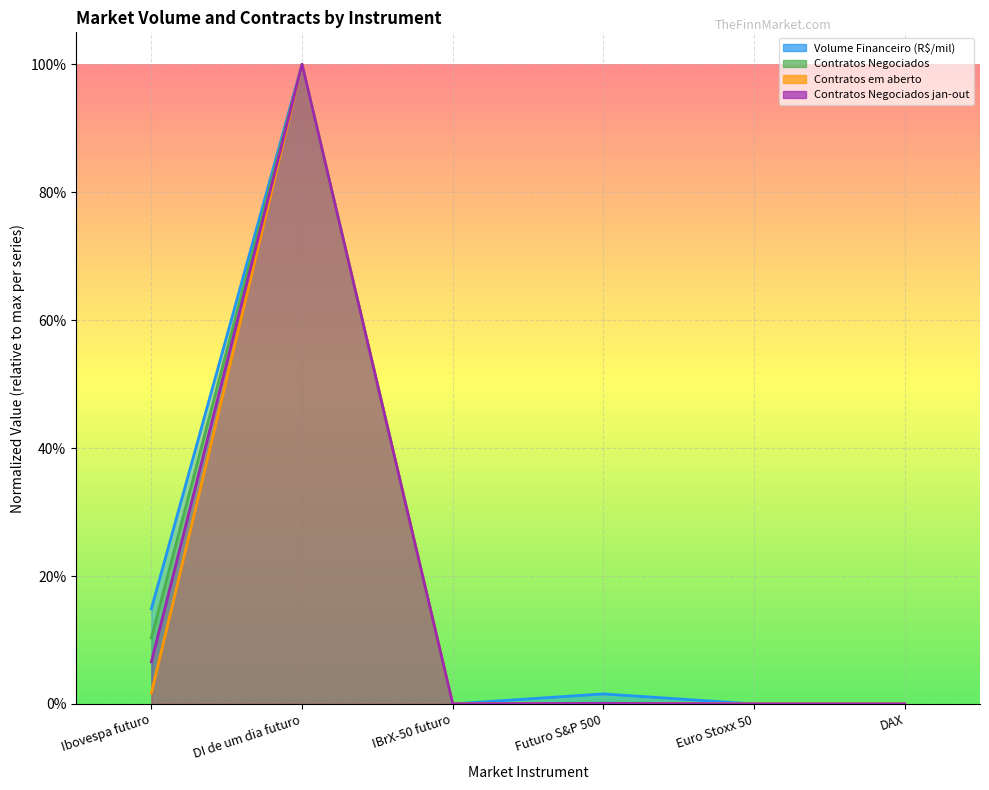

List the series in order of their peak value, lowest first.

Volume Financeiro (R$/mil), Contratos Negociados, Contratos em aberto, Contratos Negociados jan-out